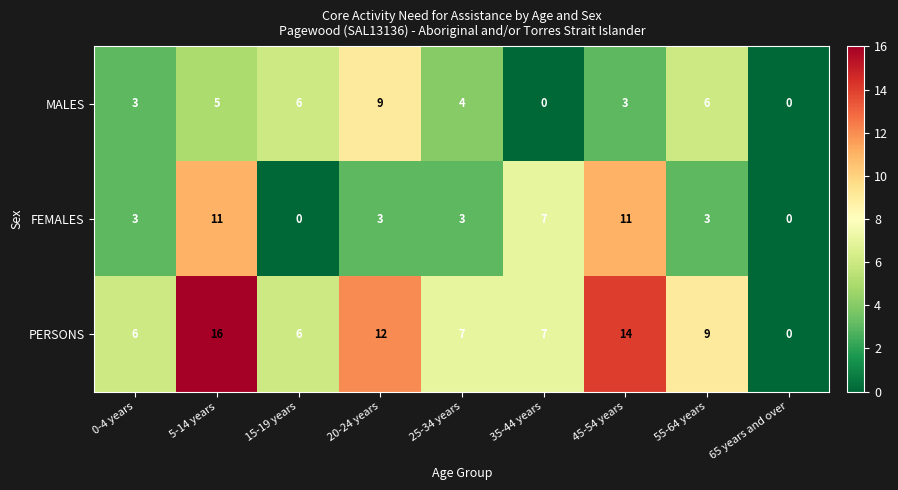

Which label corresponds to the largest value in the chart?

5-14 years